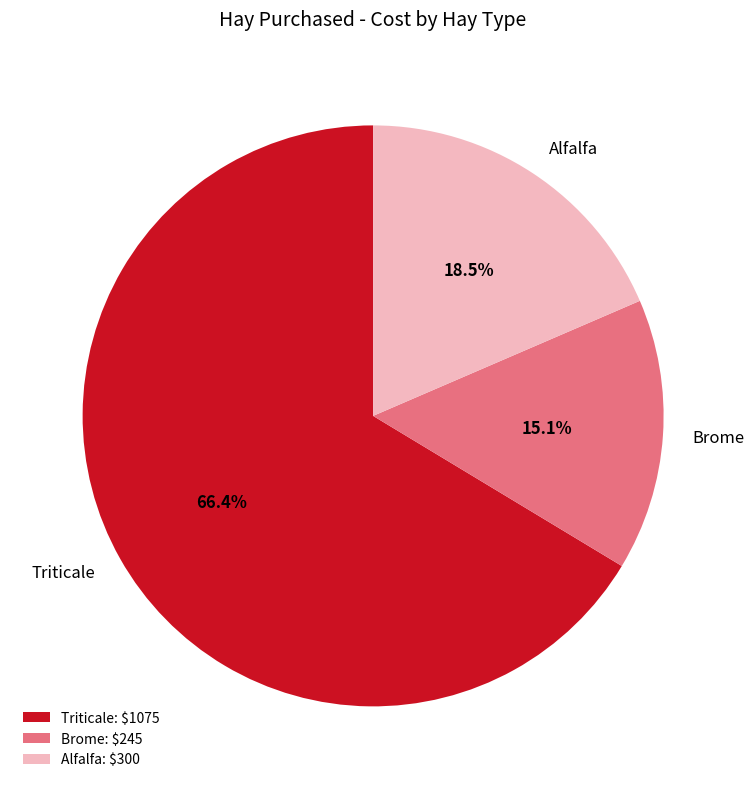

To the nearest percent, what is the difference between the largest and smallest slice percentages?

51%